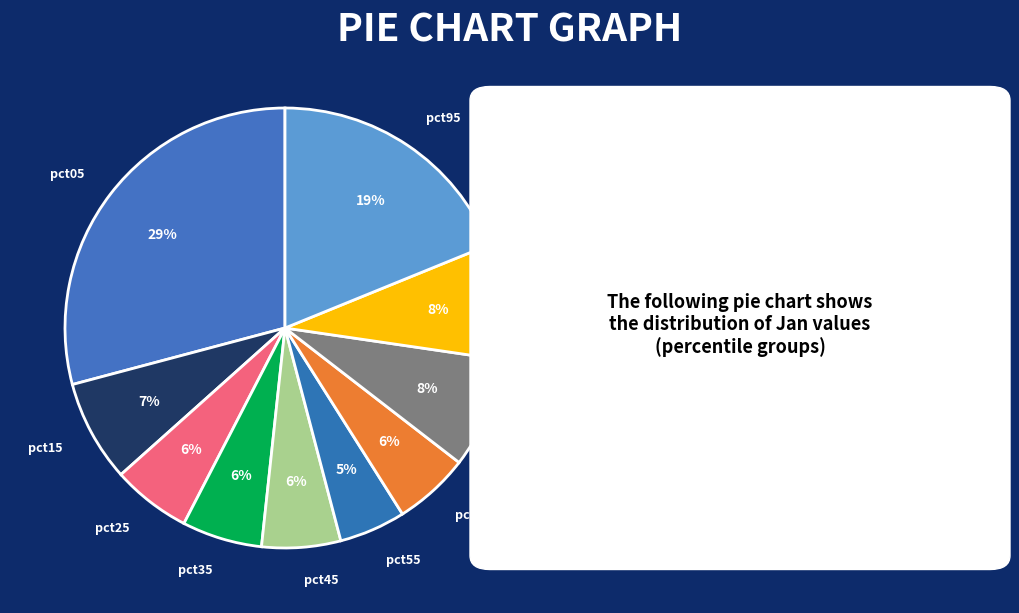

Do pct55 and pct05 together represent more than half of the pie?

No